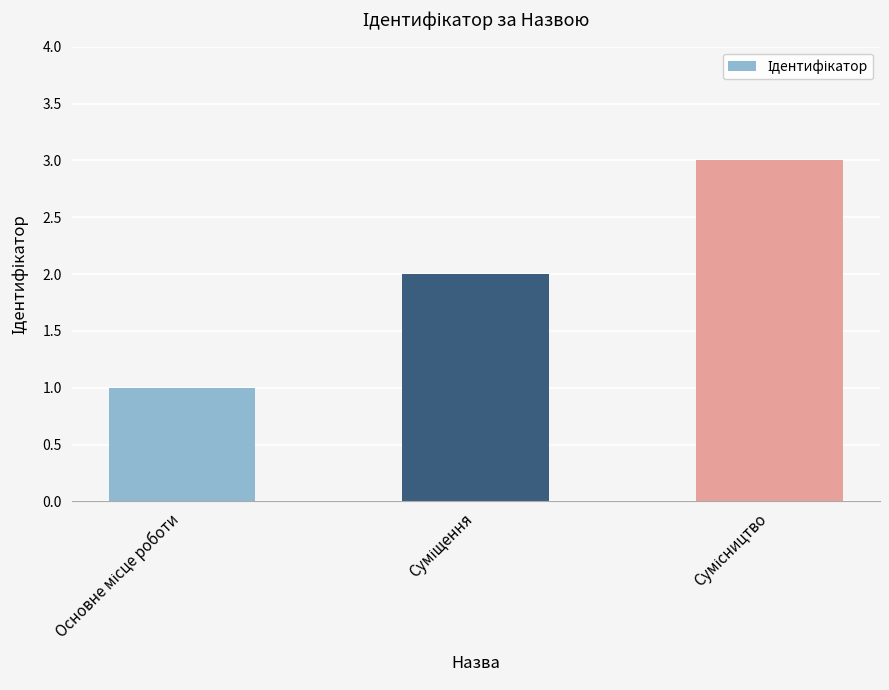

What is the maximum value shown in the chart?

3